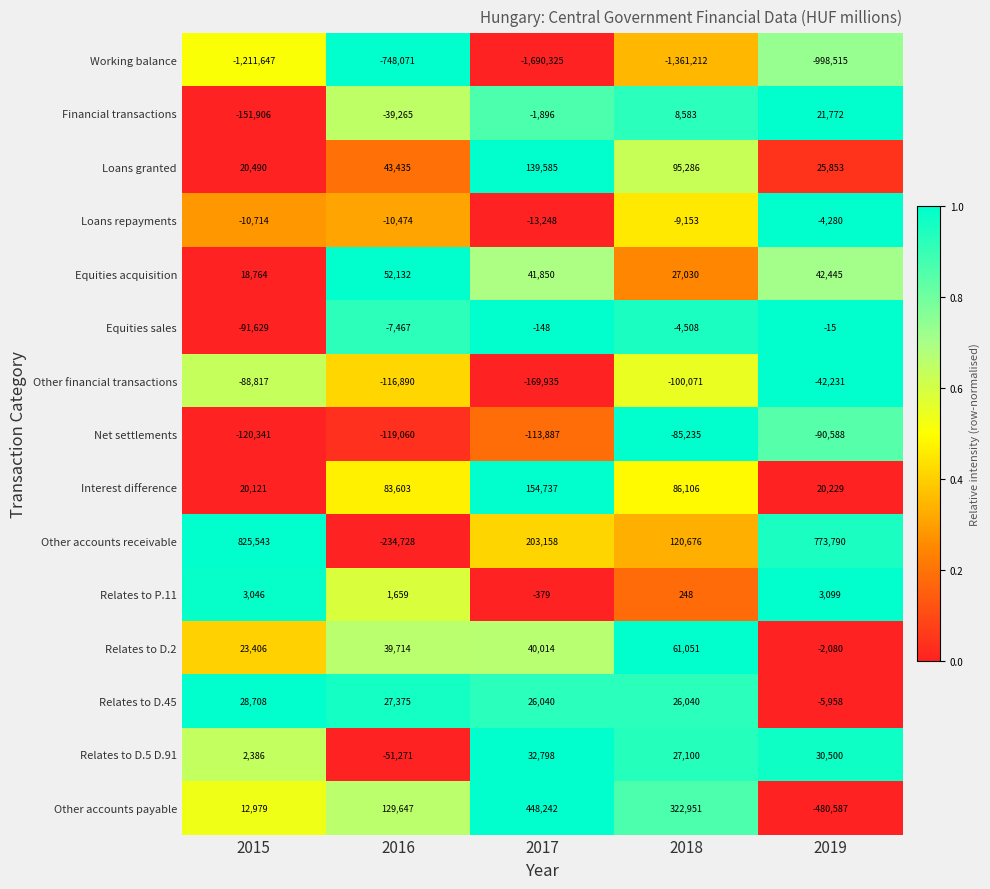

What is the total value across all series at 2016?

-949661